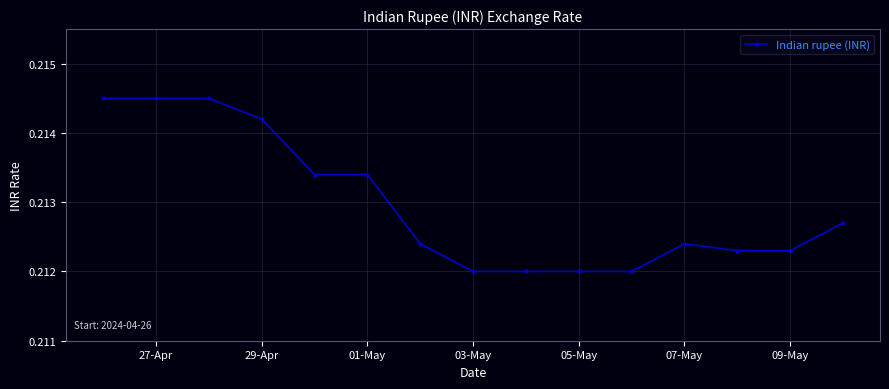

Count the values in the range 0 to 1.

15